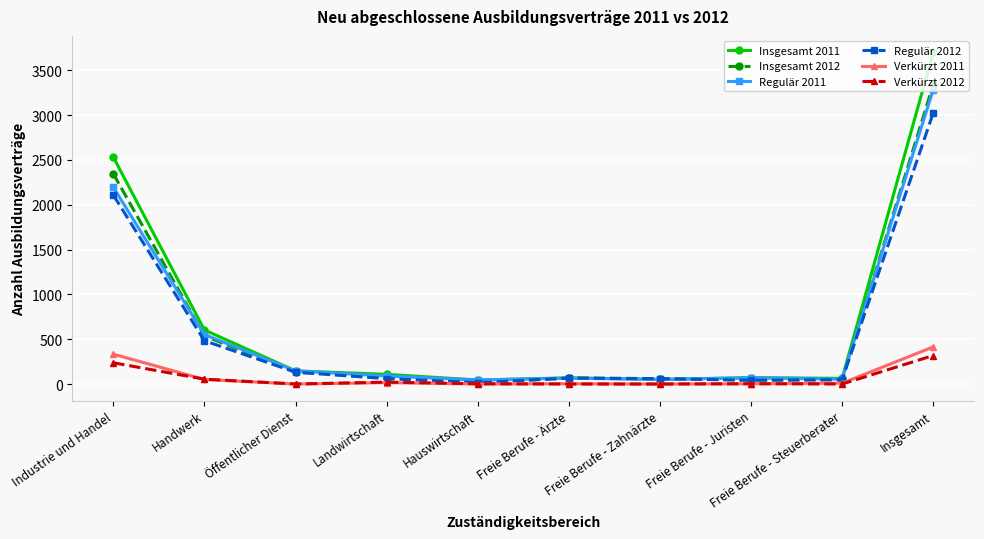

Which series has the largest range (max minus min)?

Insgesamt 2011